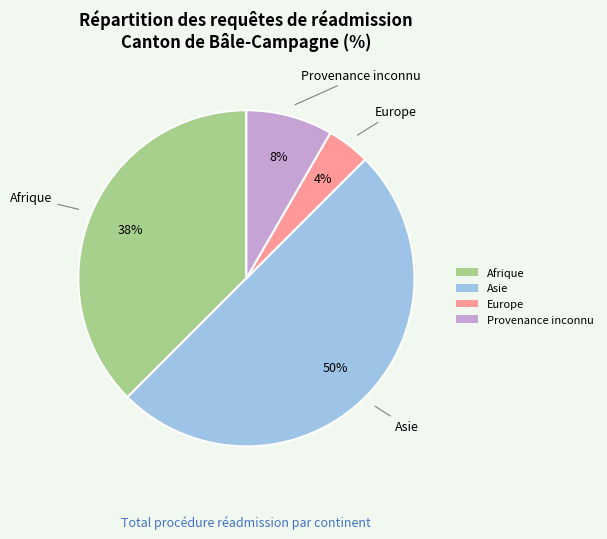

Rank the categories by value from lowest to highest.

Europe, Provenance inconnu, Afrique, Asie